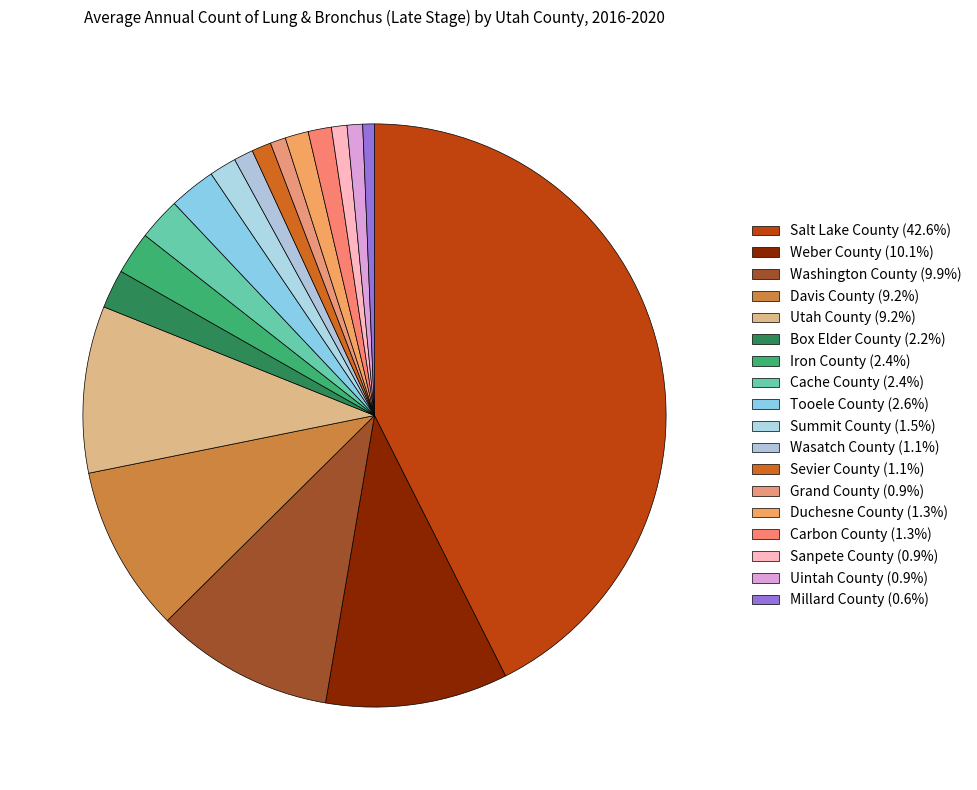

To the nearest percent, what is the average slice percentage?

6%